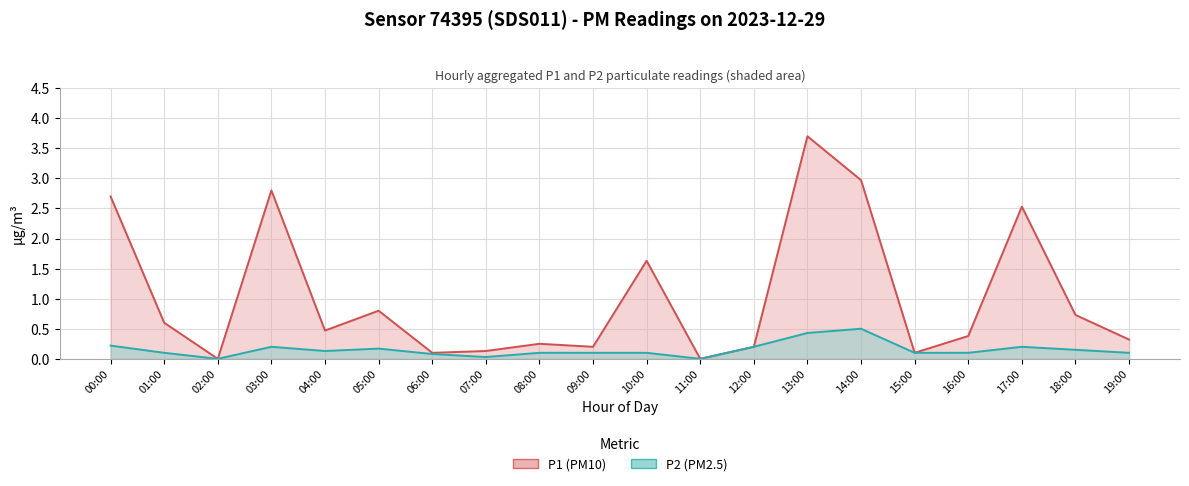

The value of P1 at 14:00 is 3.0. True or false?

True